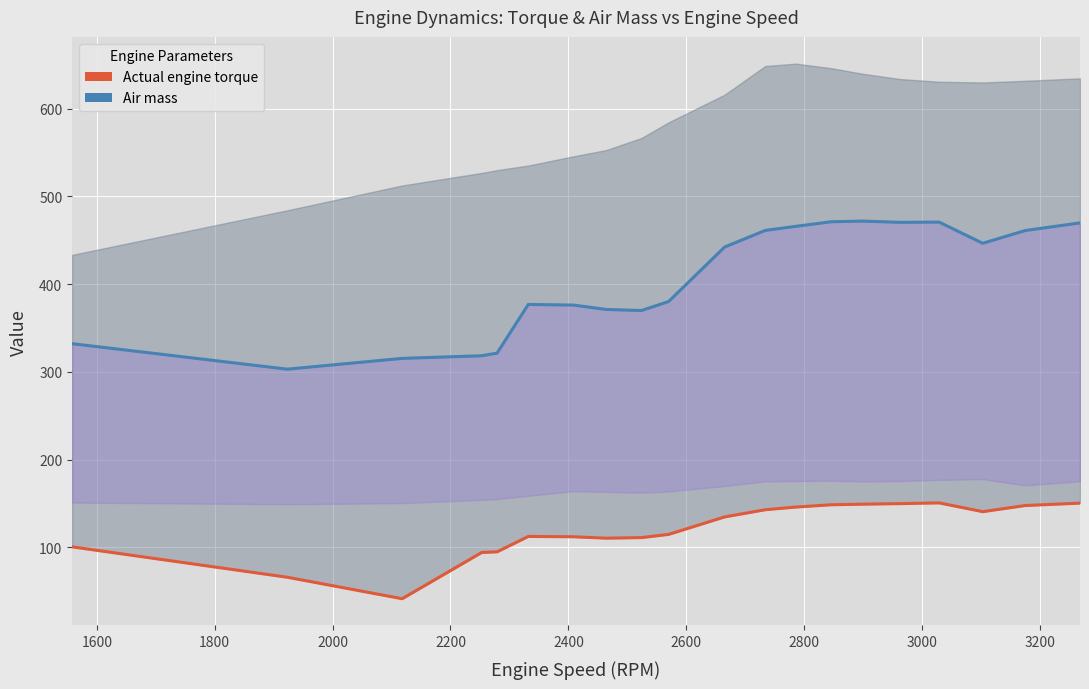

How many values in the Air mass series exceed 442?

10